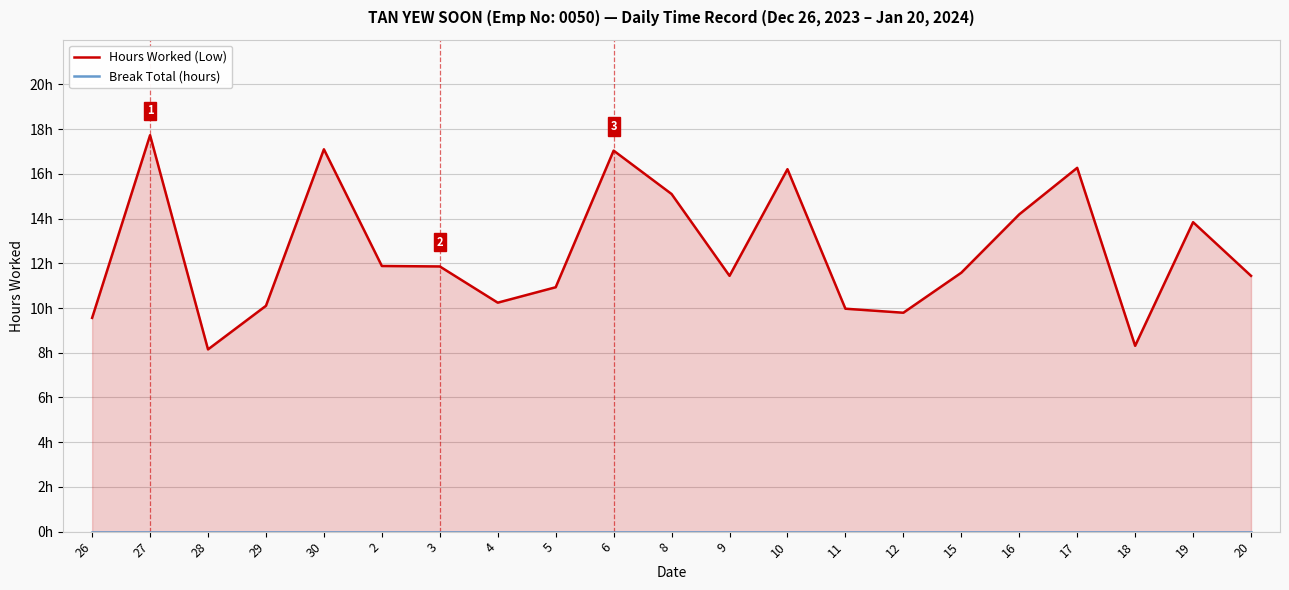

Which series has the largest total across all categories?

Hours Worked (Low)